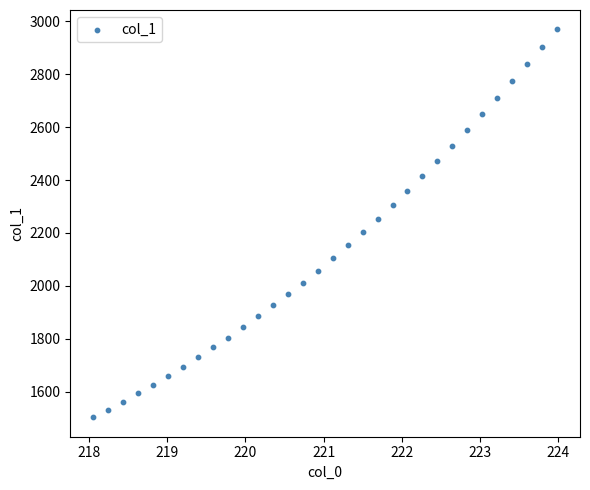

What is the range of Y values (max minus min)?

1467.1